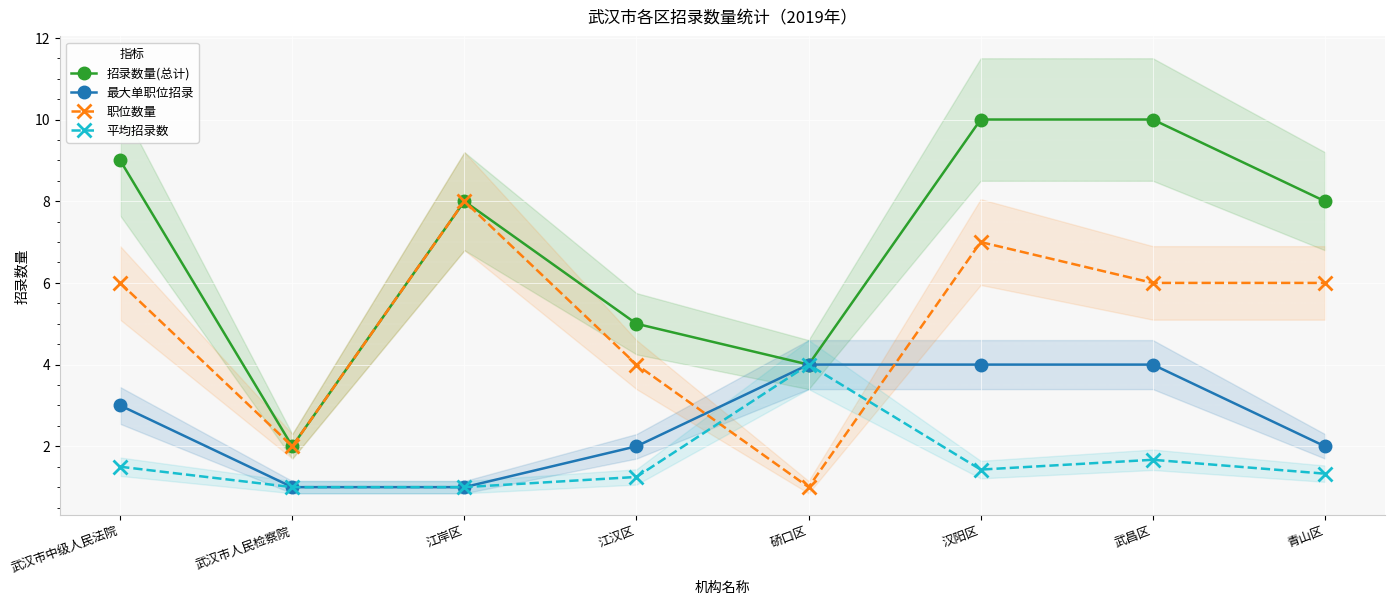

How many categories are shown in the chart?

8